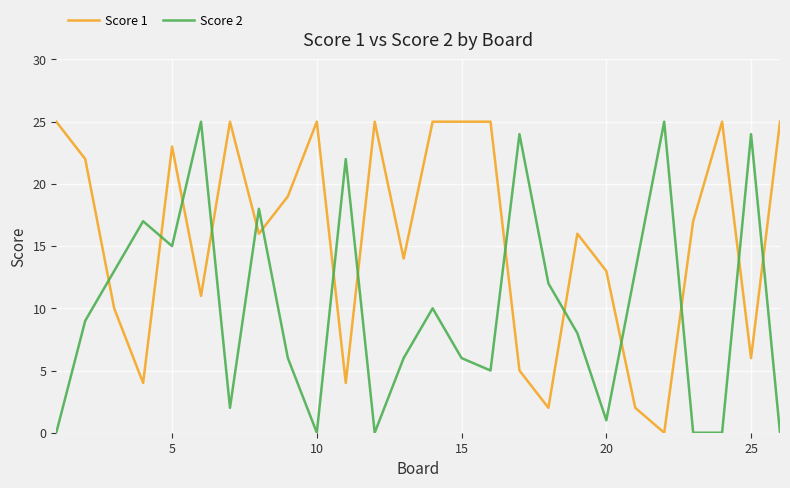

What is the maximum value for Score 2?

25